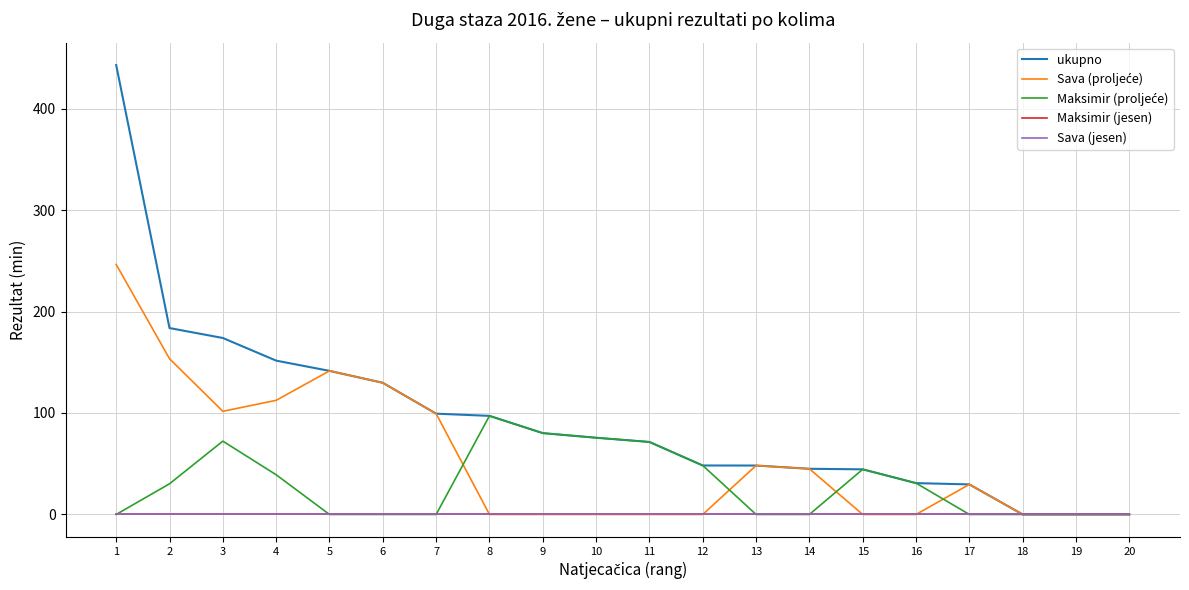

Does the chart have visible grid lines?

Yes